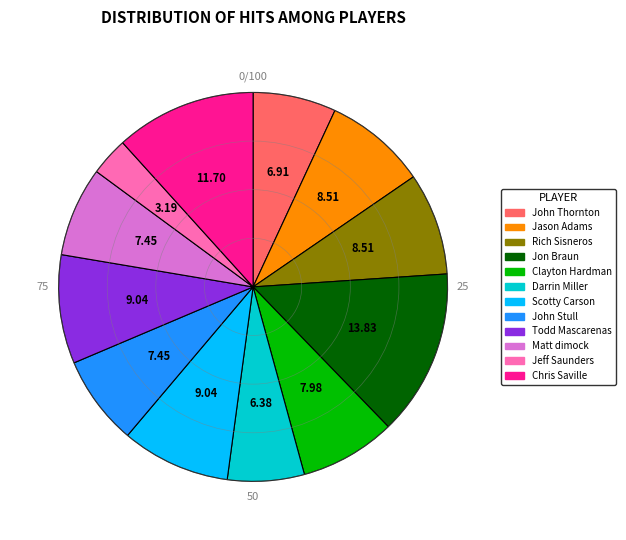

Which slice is the largest?

Jon Braun